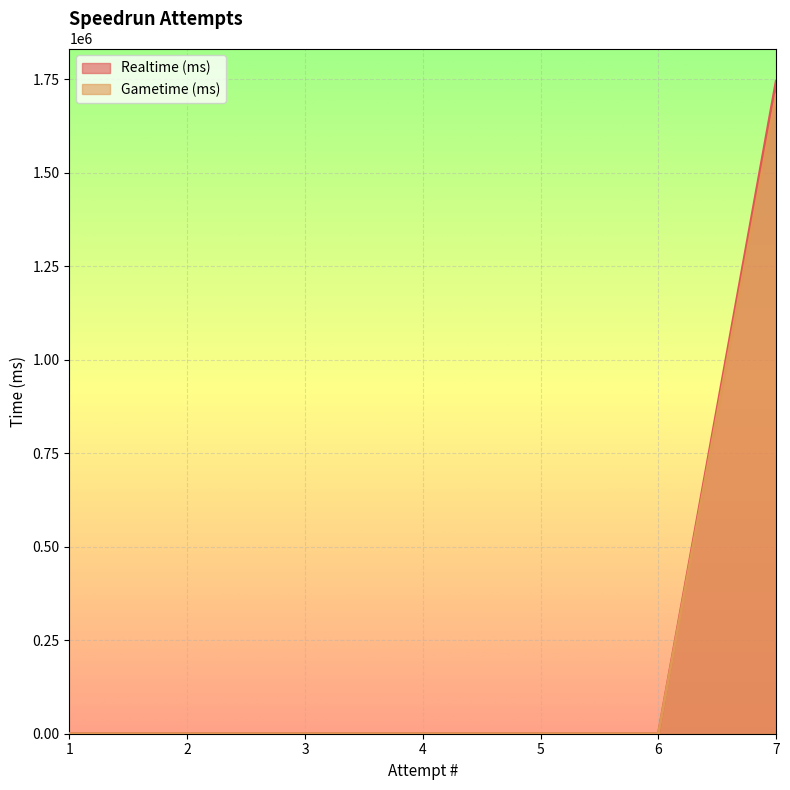

Which series has the widest spread of values?

Realtime (ms)